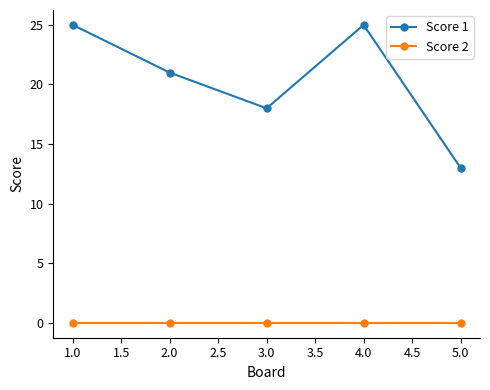

What is the value of the Score 1 point at the 1st from the left?

25